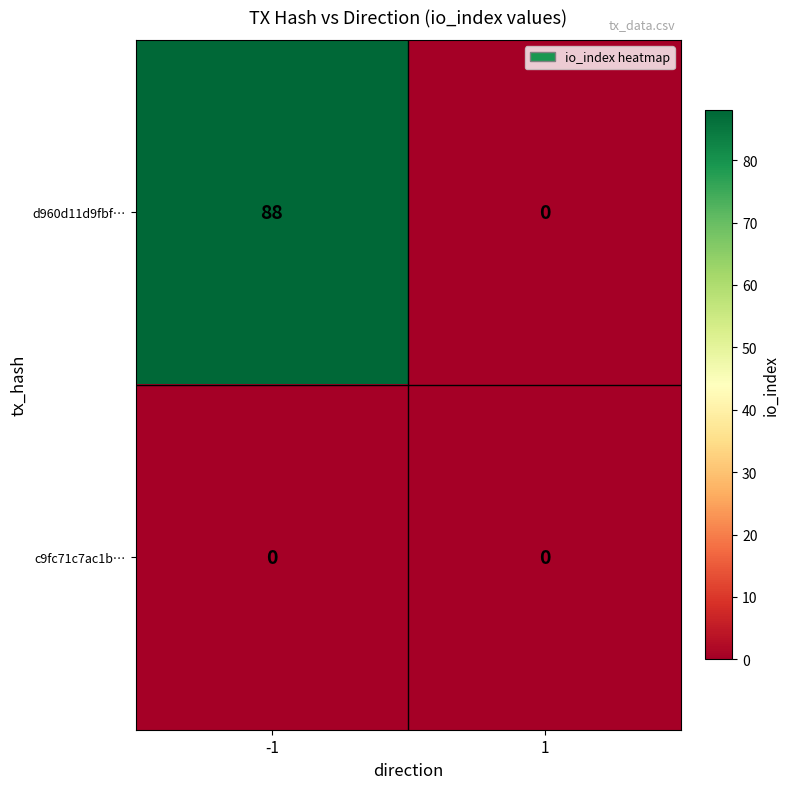

Reading left to right, what are all the values shown in this chart?

d960d11d9fbf…: 88	0
c9fc71c7ac1b…: 0	0